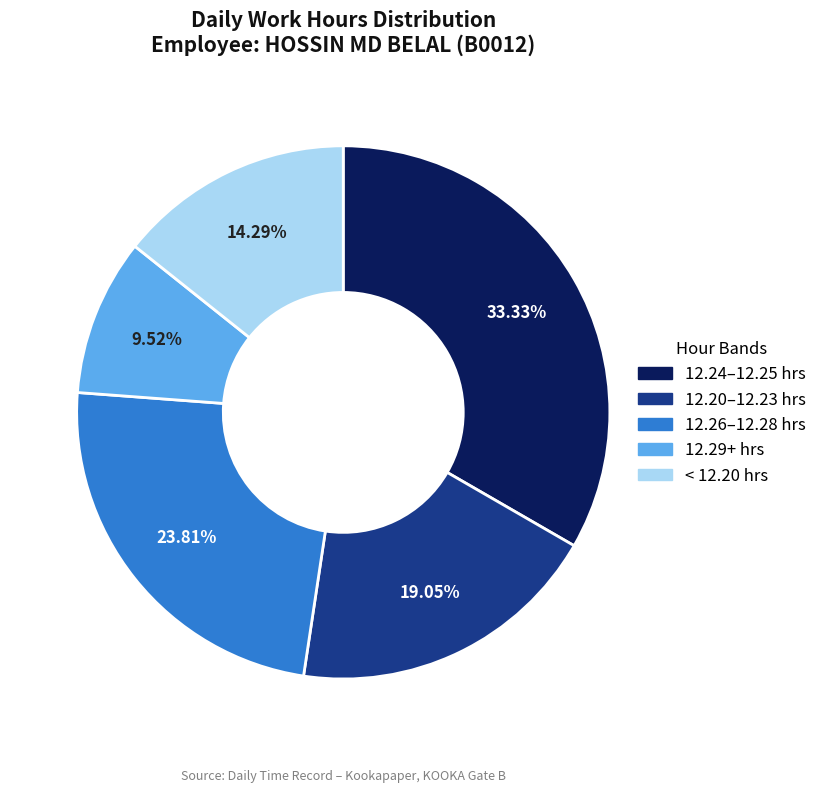

How many segments does this pie chart have?

5